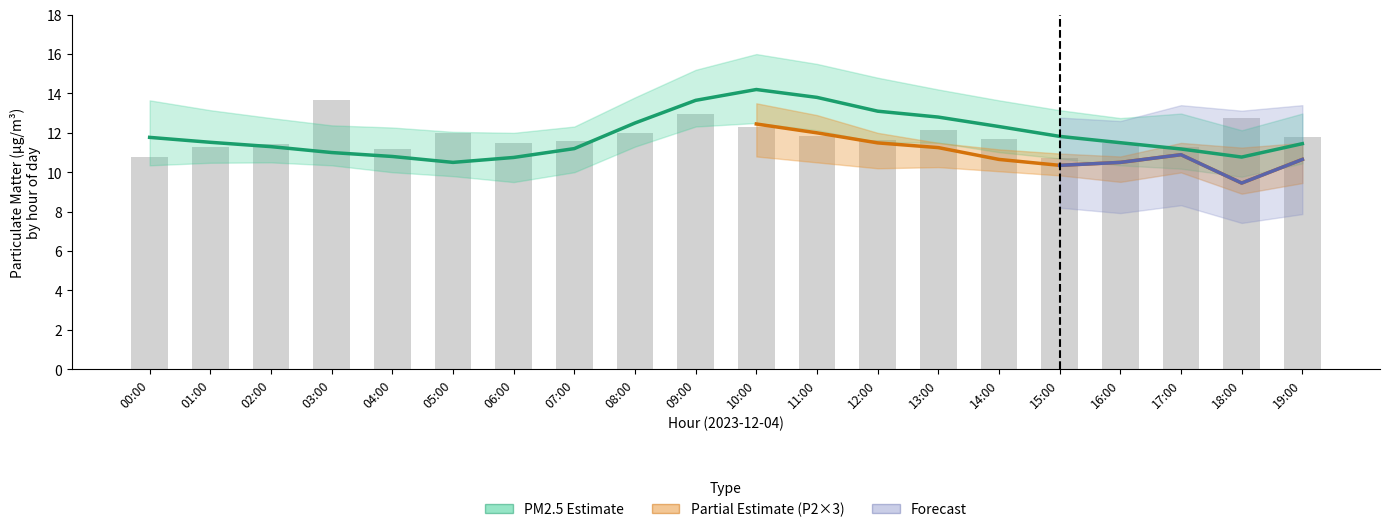

What value does the P1_hi series have at 12:00?

14.8